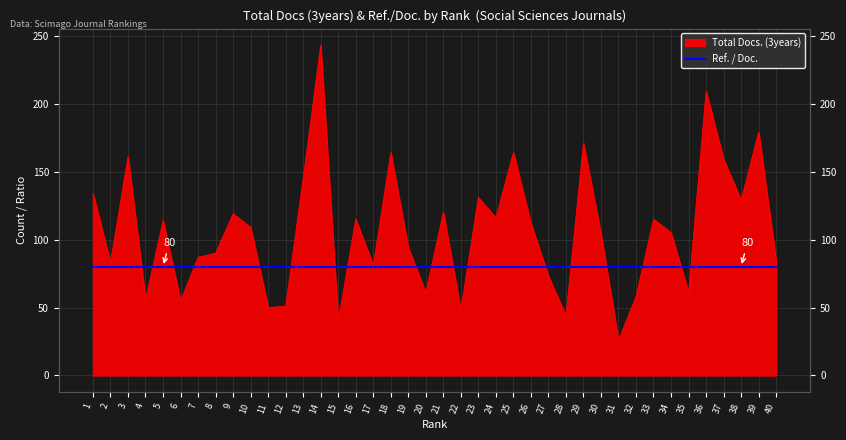

Which has a higher value, 8 or 22?

8